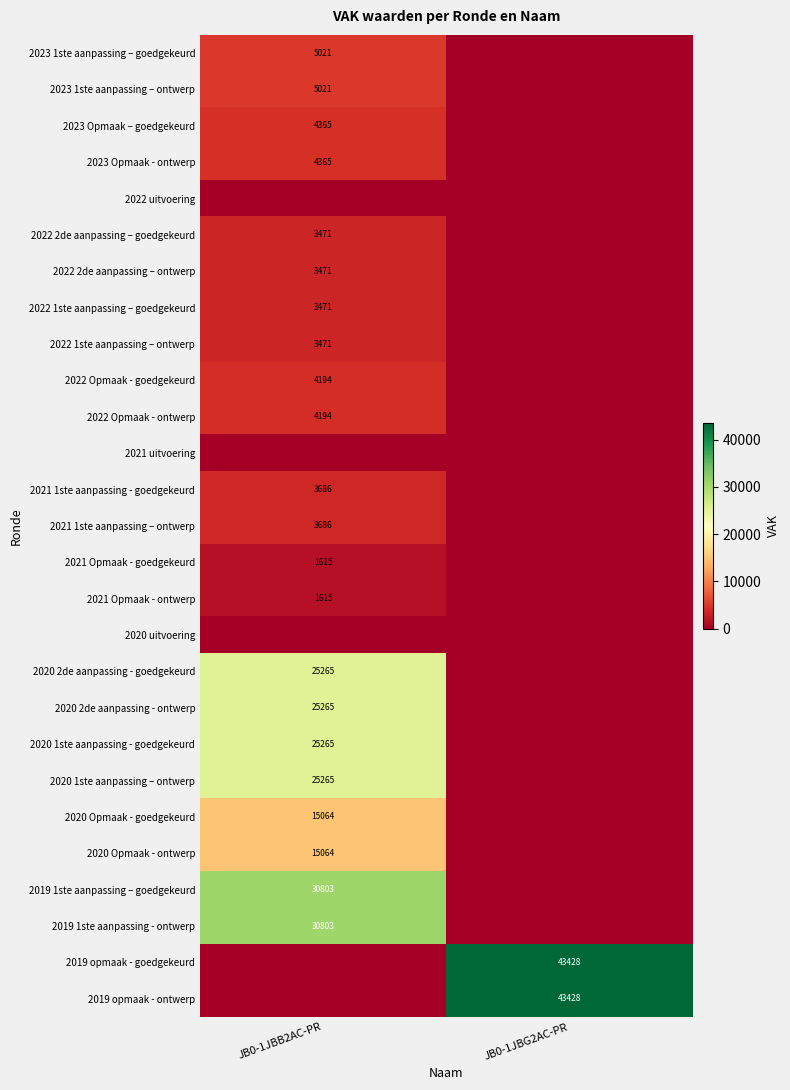

What is the spread (max minus min) of values at JB0-1JBB2AC-PR?

30803